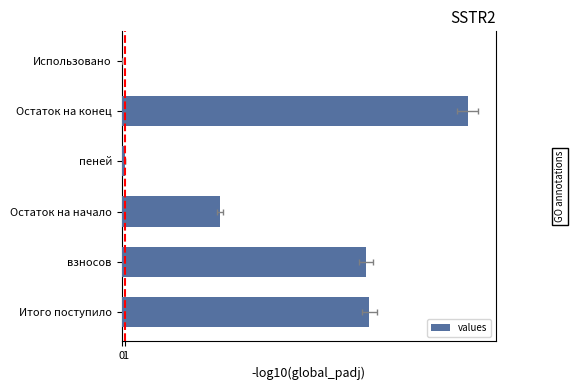

Rank the categories by value from lowest to highest.

Использовано, пеней, Остаток на начало, взносов, Итого поступило, Остаток на конец